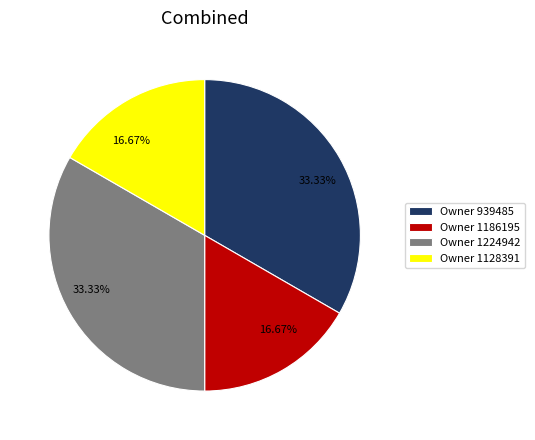

Is there any slice that represents more than half of the pie?

No